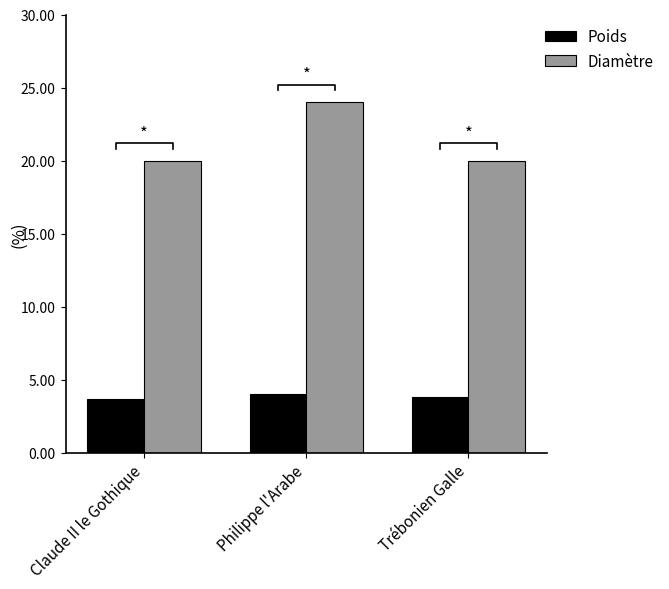

Is it true that Poids equals 1.4 at Philippe l'Arabe?

False